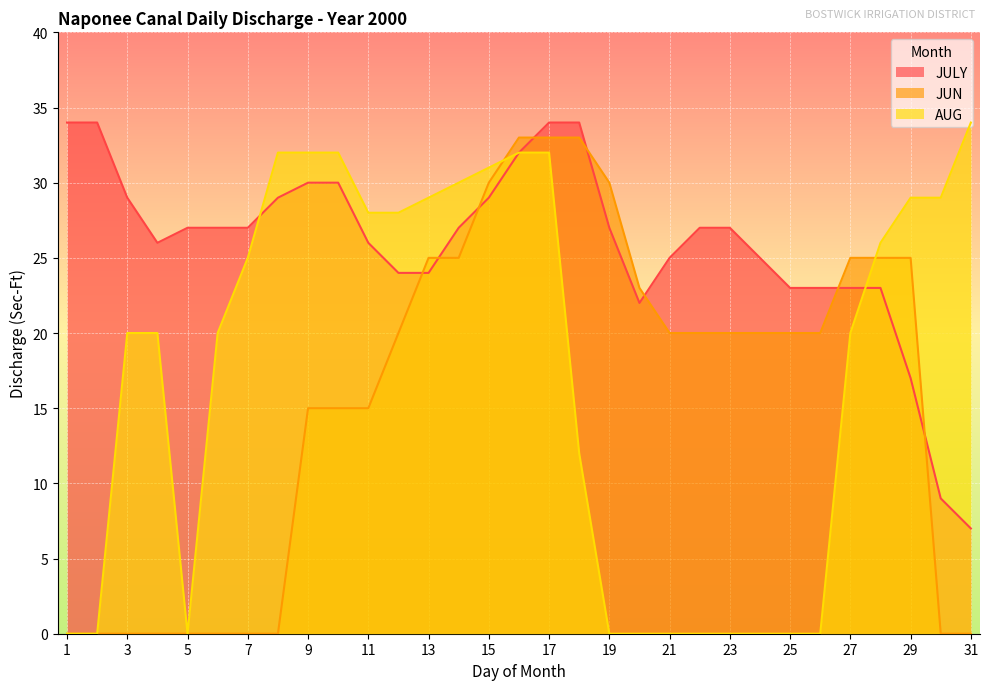

What are all the series names shown in the legend?

JULY, JUN, AUG